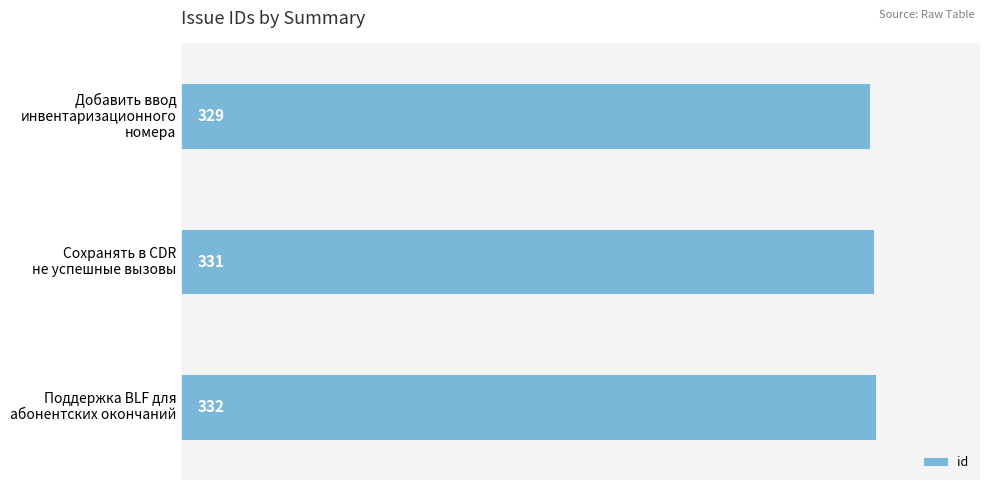

What is the difference between the maximum and minimum values?

3